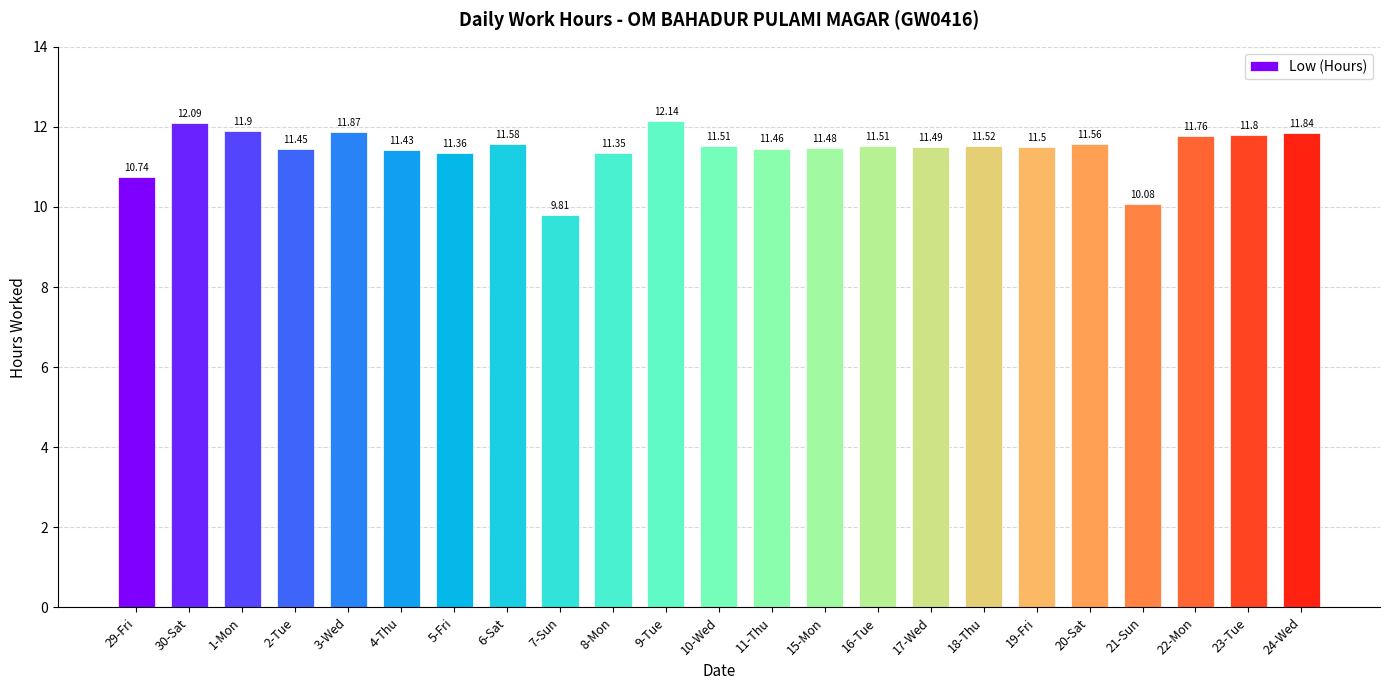

How many series are shown in this chart?

1